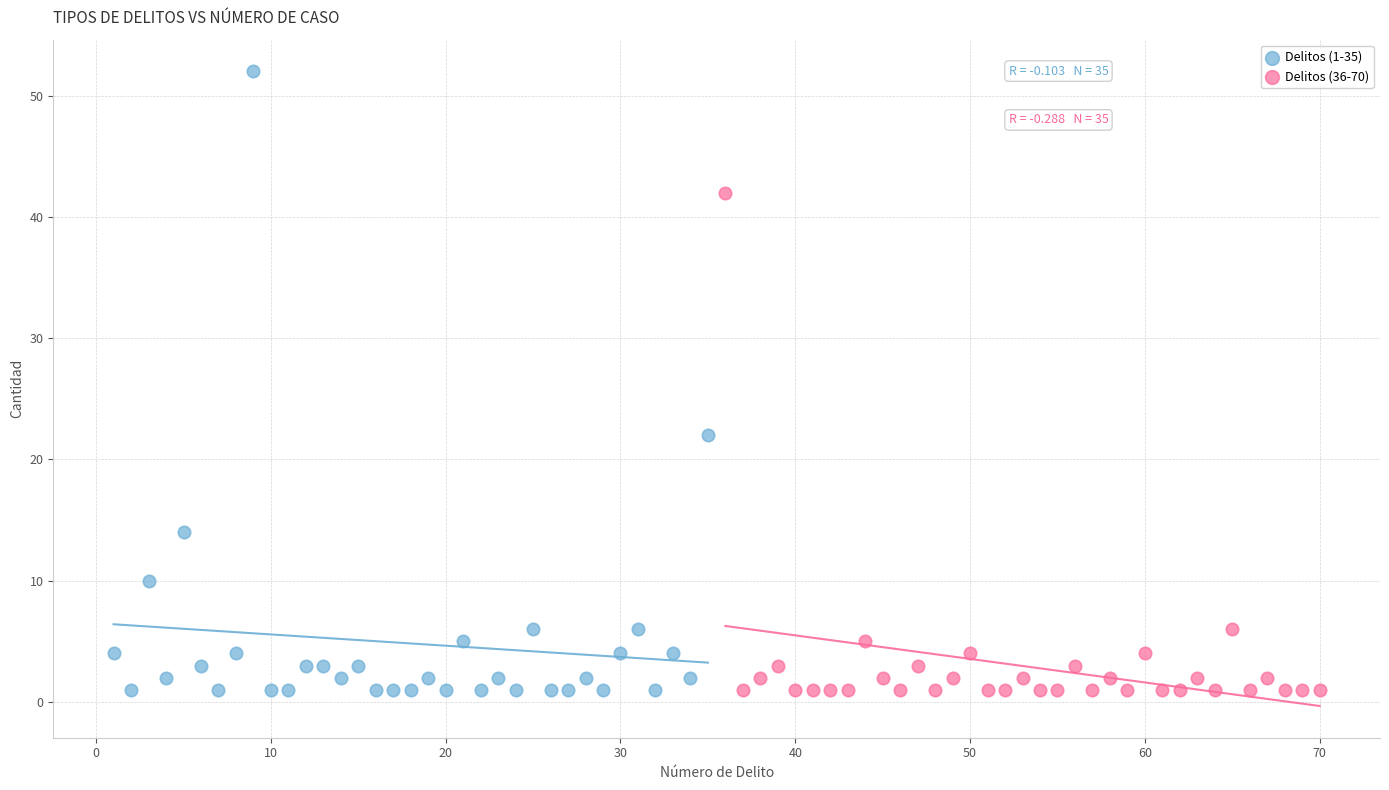

Which series has the largest Y range (max minus min)?

Delitos (1-35)